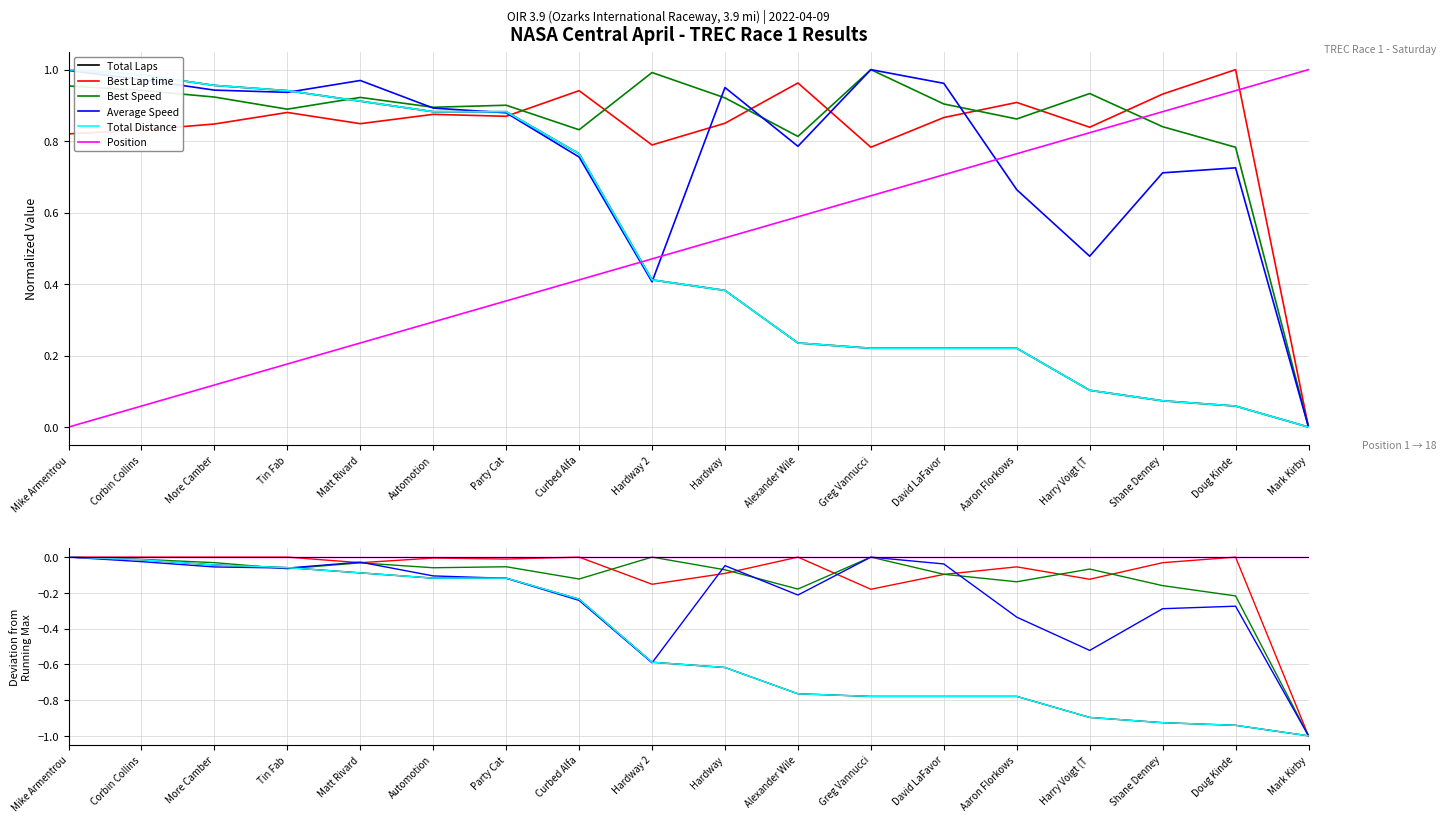

Does the chart display data point markers on the line(s)?

No